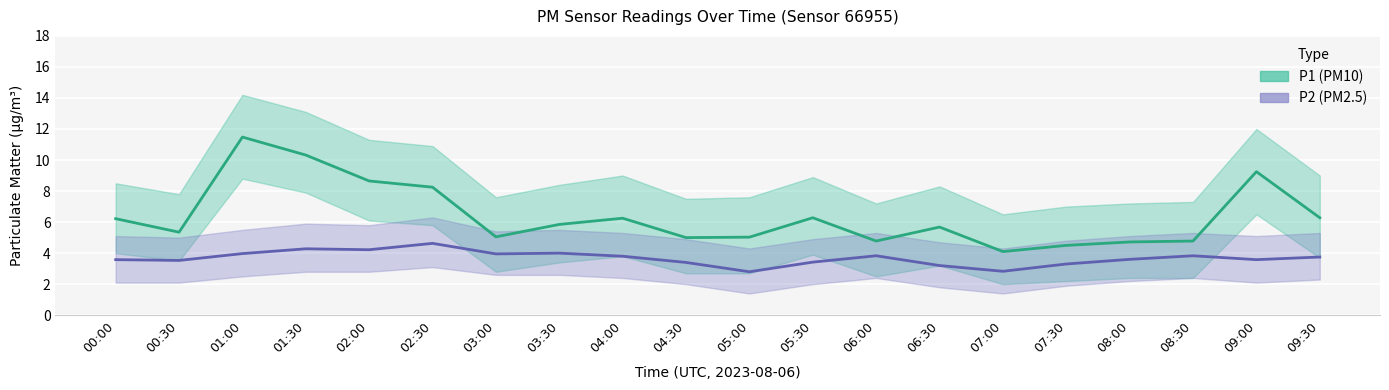

What is the smallest value displayed?

1.4